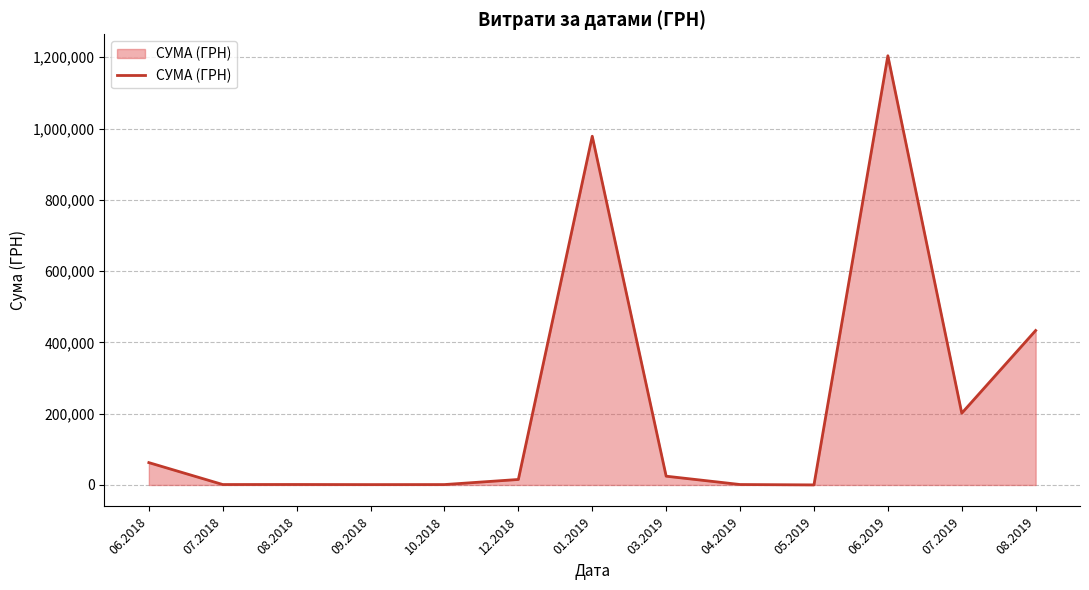

What is the maximum value shown in the chart?

1204251.0